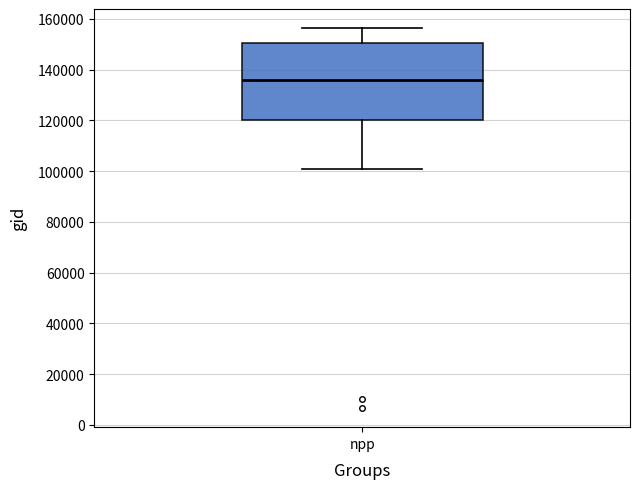

Where does the lower whisker of the box for npp end on the y-axis? The values are not printed on the chart, so give them approximately, as read against the axis.

100000